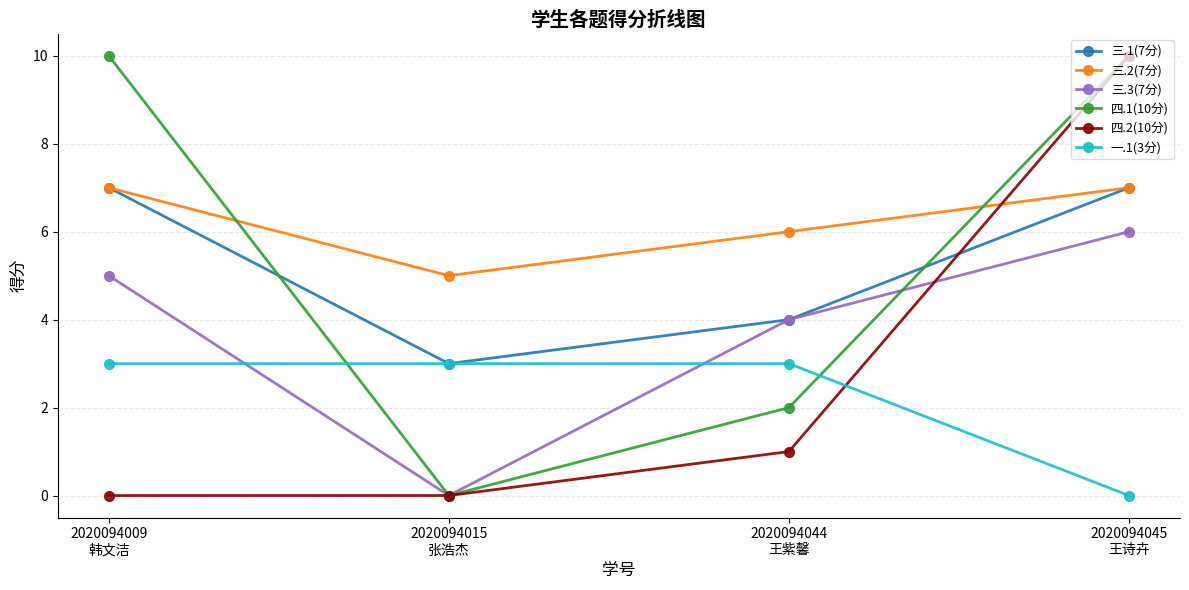

At which label is 三.3(7分) closest to 3?

2020094044
王紫馨